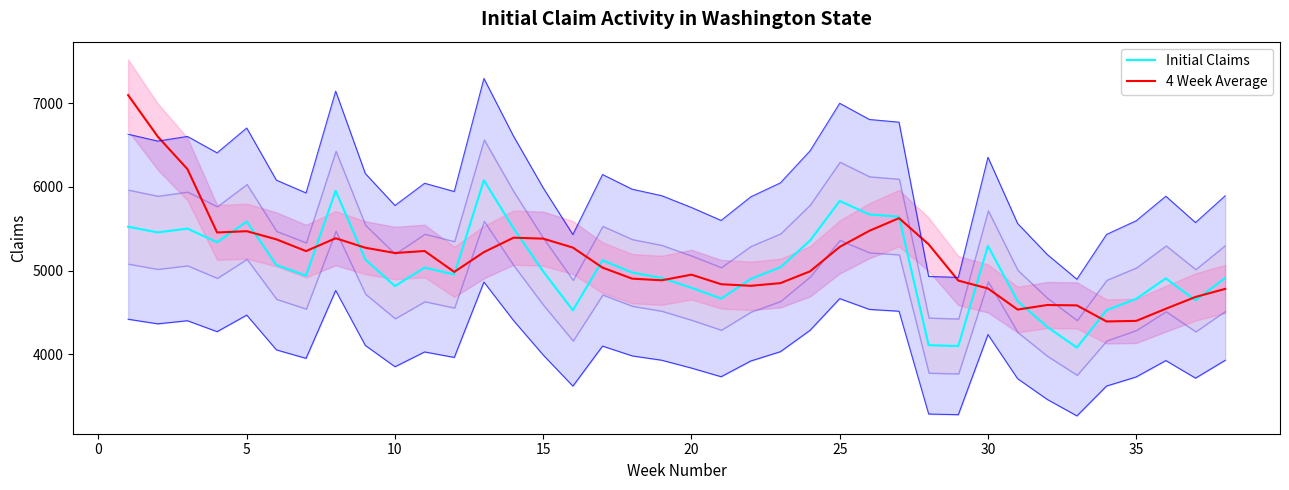

True or false: Initial Claims has a value of 8948.5 at 35.

False